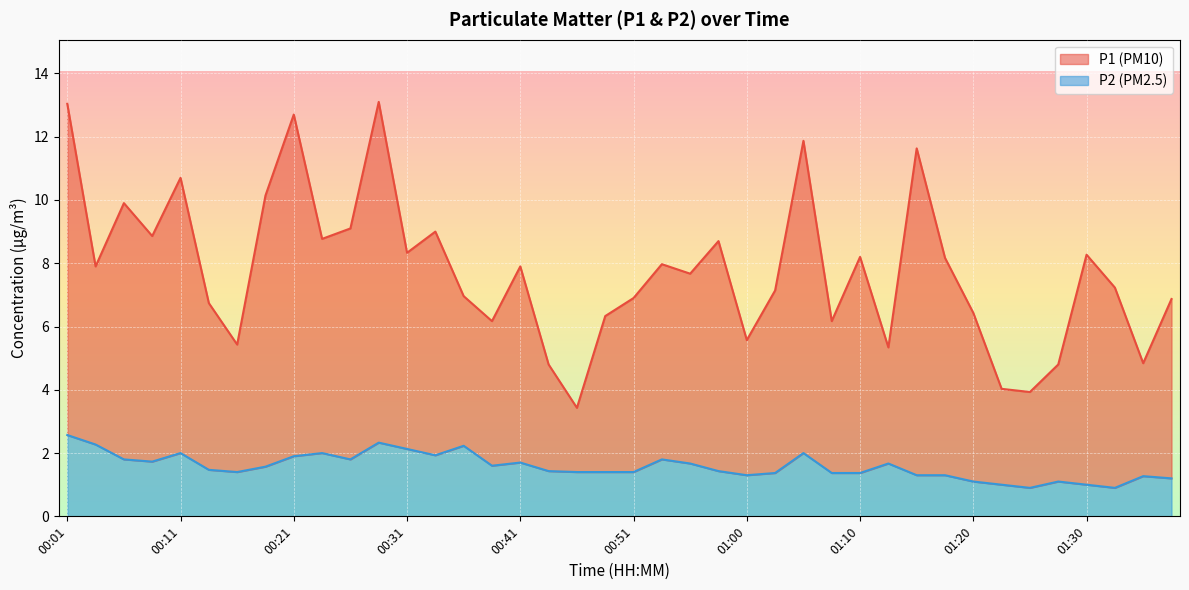

The P2 series shows 1.3 at 01:35. True or false?

True